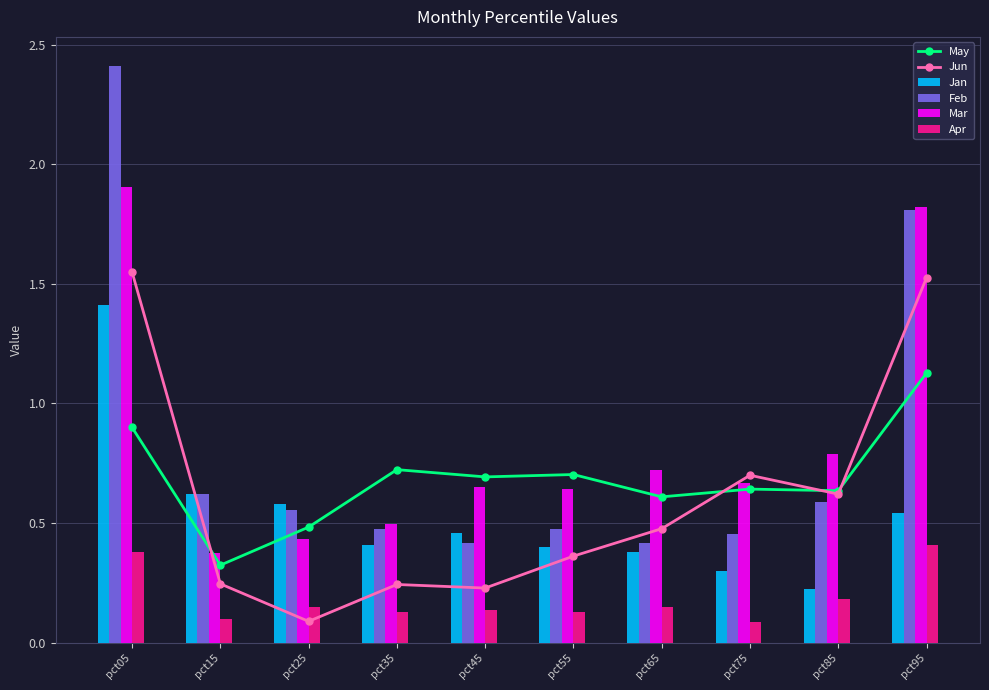

Reading left to right, extract all data points from this chart.

May: pct05=0.9	pct15=0.3	pct25=0.5	pct35=0.7	pct45=0.7	pct55=0.7	pct65=0.6	pct75=0.6	pct85=0.6	pct95=1.1
Jun: pct05=1.5	pct15=0.2	pct25=0.1	pct35=0.2	pct45=0.2	pct55=0.4	pct65=0.5	pct75=0.7	pct85=0.6	pct95=1.5
Jan: pct05=1.4	pct15=0.6	pct25=0.6	pct35=0.4	pct45=0.5	pct55=0.4	pct65=0.4	pct75=0.3	pct85=0.2	pct95=0.5
Feb: pct05=2.4	pct15=0.6	pct25=0.6	pct35=0.5	pct45=0.4	pct55=0.5	pct65=0.4	pct75=0.5	pct85=0.6	pct95=1.8
Mar: pct05=1.9	pct15=0.4	pct25=0.4	pct35=0.5	pct45=0.7	pct55=0.6	pct65=0.7	pct75=0.7	pct85=0.8	pct95=1.8
Apr: pct05=0.4	pct15=0.1	pct25=0.1	pct35=0.1	pct45=0.1	pct55=0.1	pct65=0.1	pct75=0.1	pct85=0.2	pct95=0.4